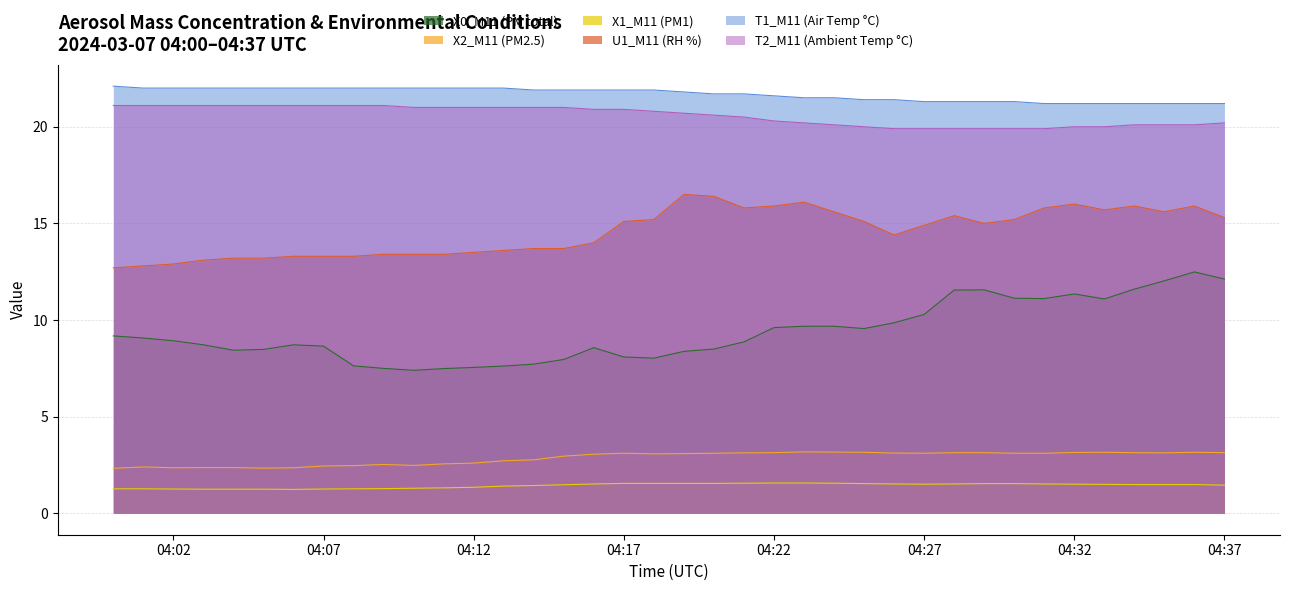

Read the T2_M11 (Ambient Temp °C) value at 2024-03-07 04:11:00.

21.0